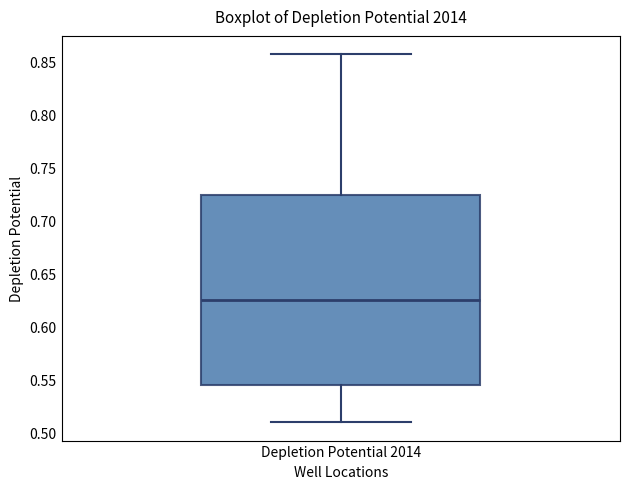

Where does the lower whisker of the box for Depletion Potential 2014 end on the y-axis? The values are not printed on the chart, so give them approximately, as read against the axis.

0.510